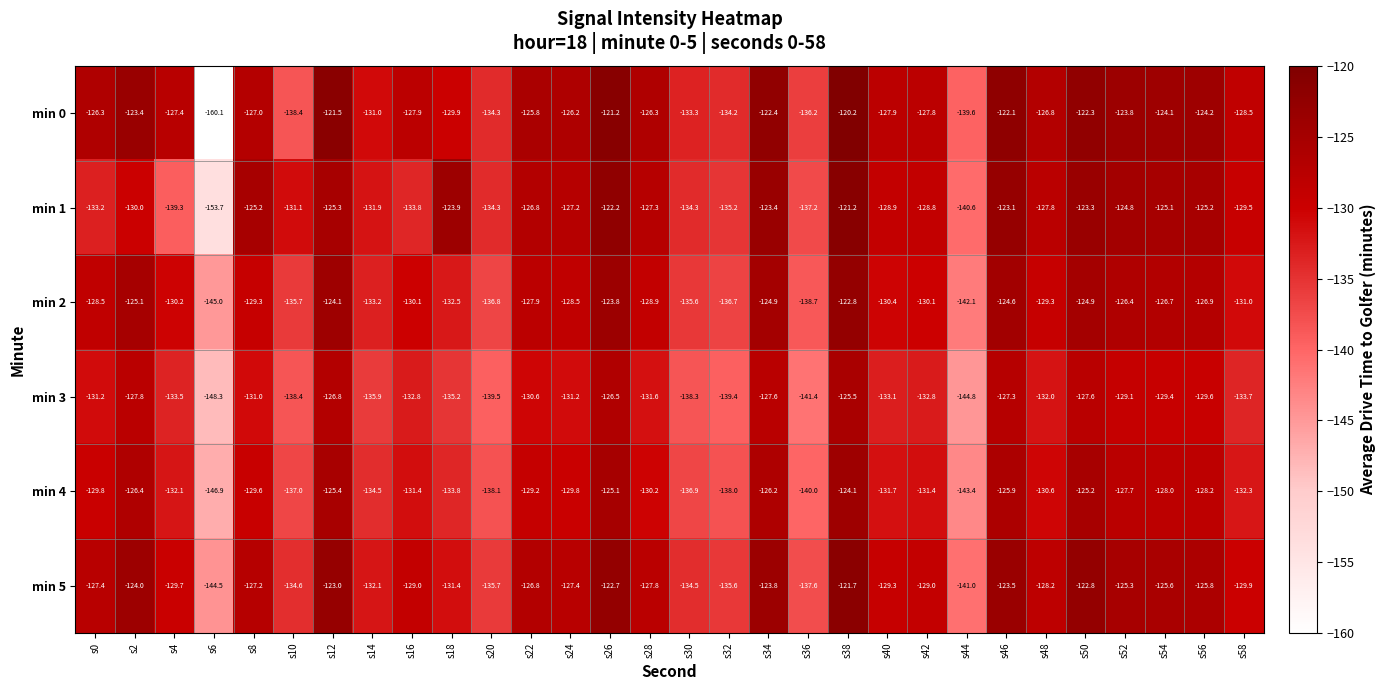

At which category is the sum across all series the highest?

s38